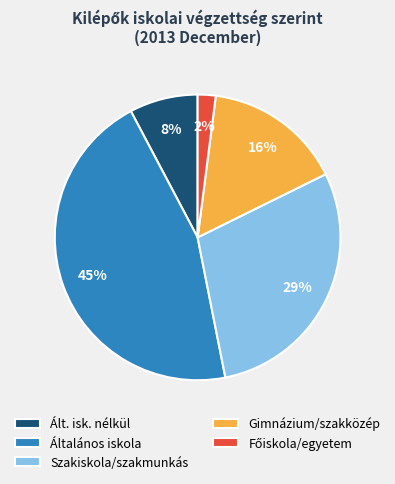

To the nearest percent, what is the difference between the largest and smallest slice percentages?

43%